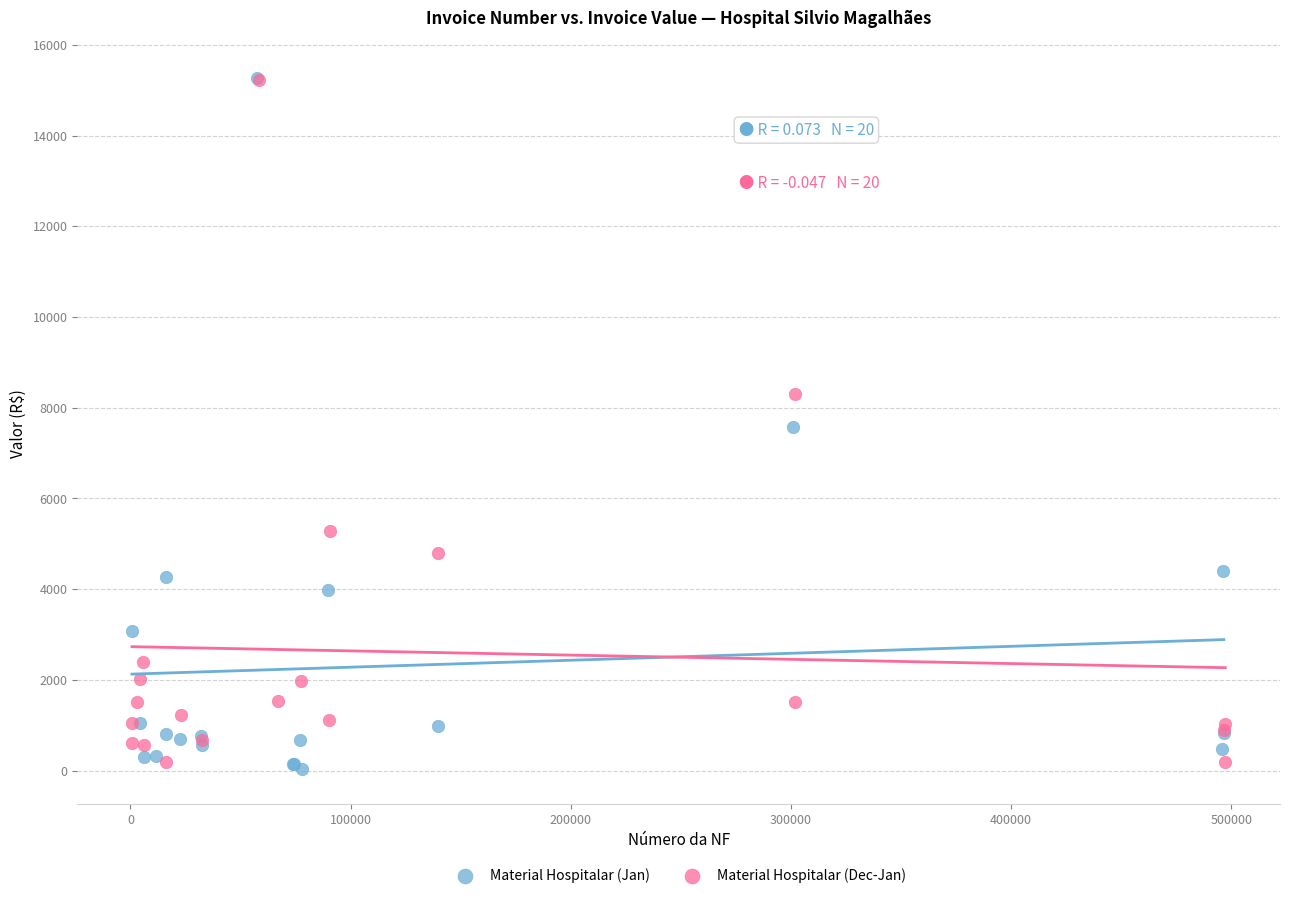

Which series reaches the minimum Y coordinate?

Material Hospitalar (Jan)